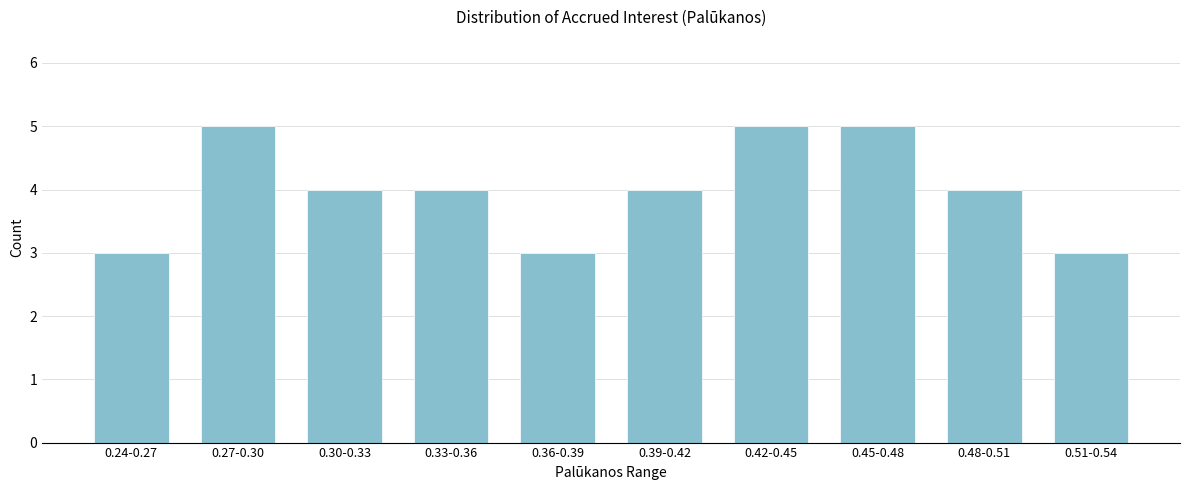

Reading left to right, list all the values displayed in this chart.

3	5	4	4	3	4	5	5	4	3